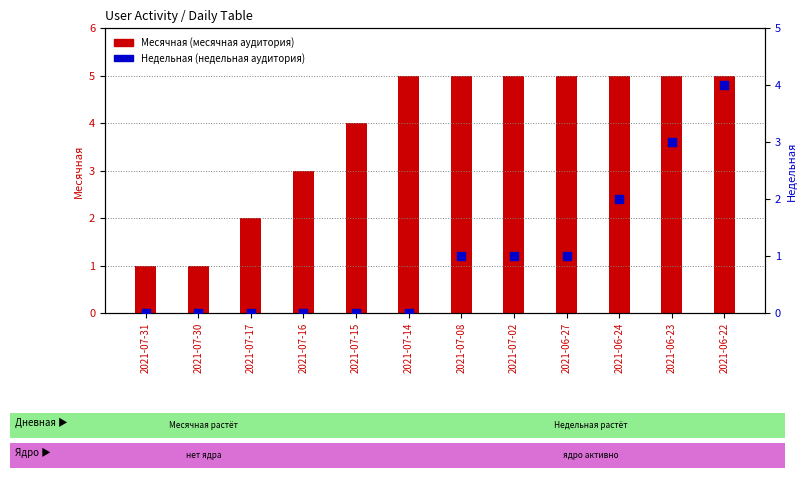

Which series reaches the maximum Y coordinate?

Месячная